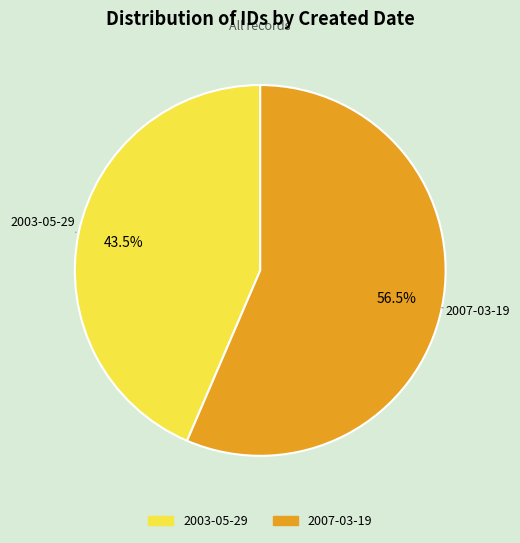

What is the largest slice in the pie chart?

2007-03-19